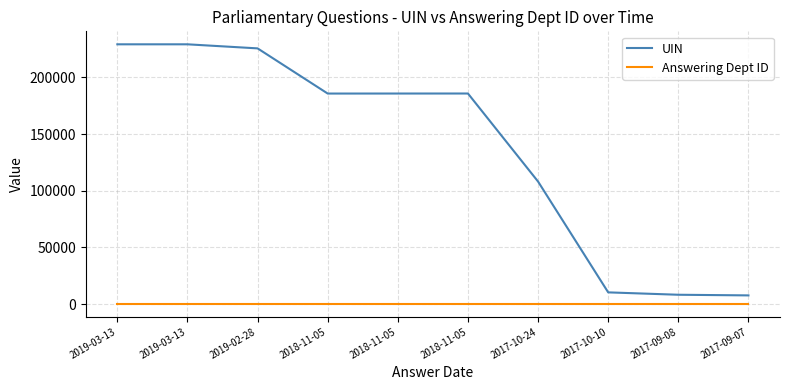

What is the value of the Answering Dept ID point at the 6th from the left?

201